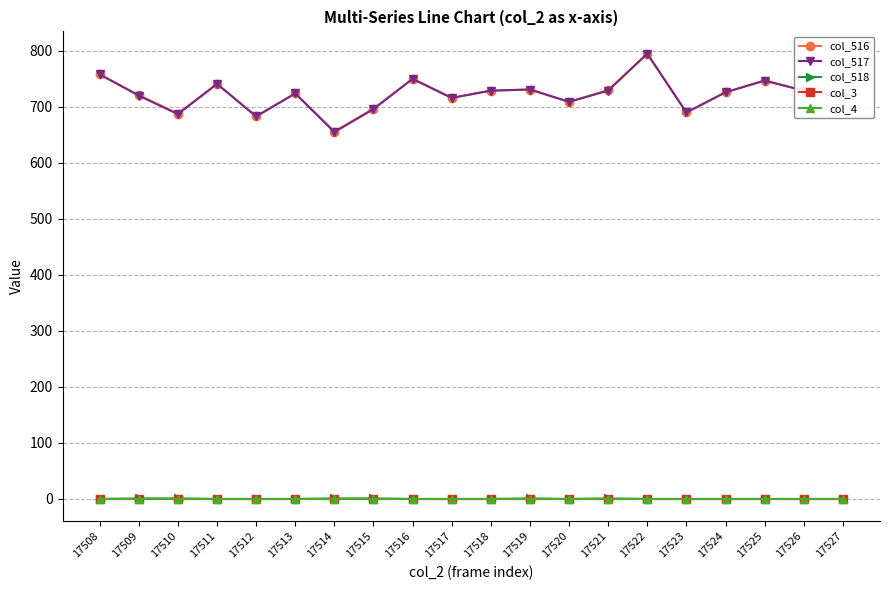

True or false: col_516 has more than 2 interior local peaks.

True